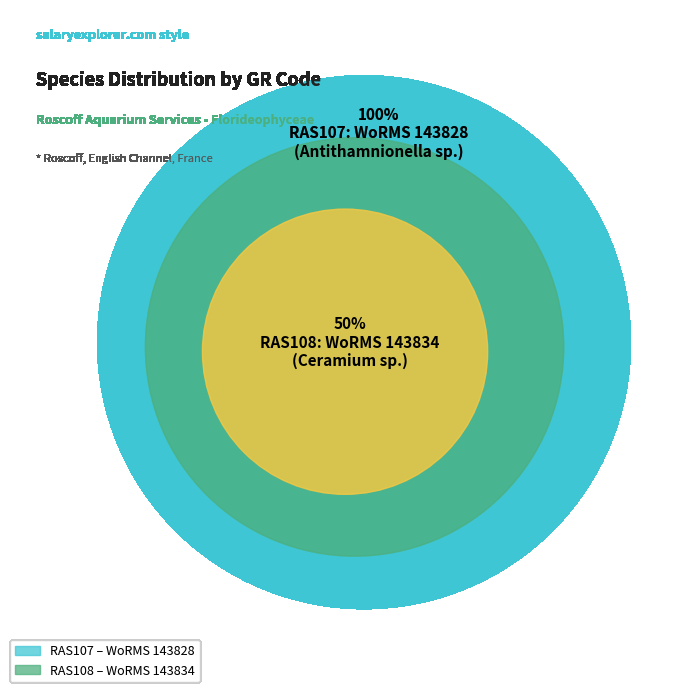

How many slices are in this pie chart?

2